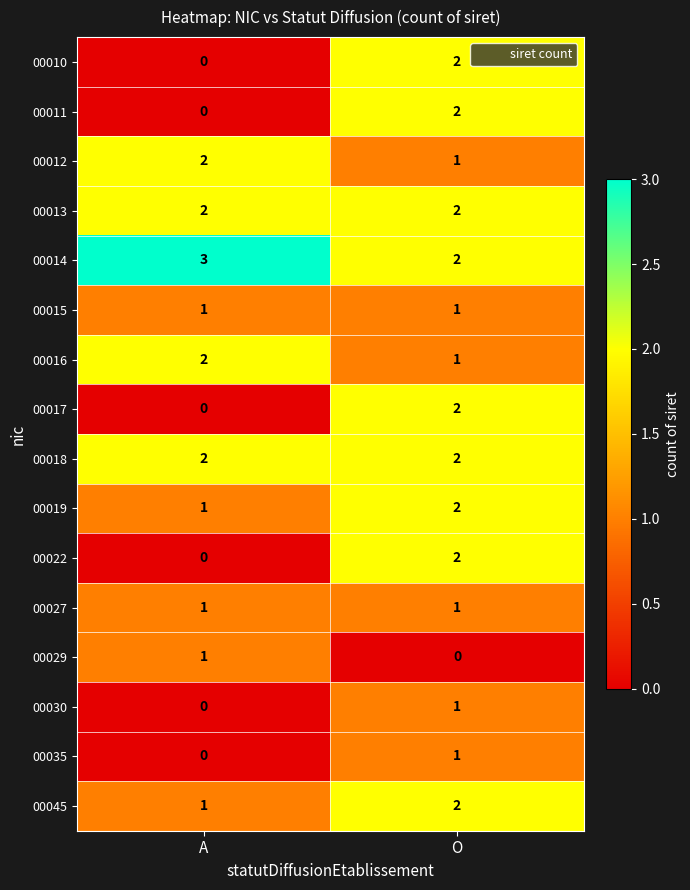

Rank the categories by 00030 value from highest to lowest.

O, A